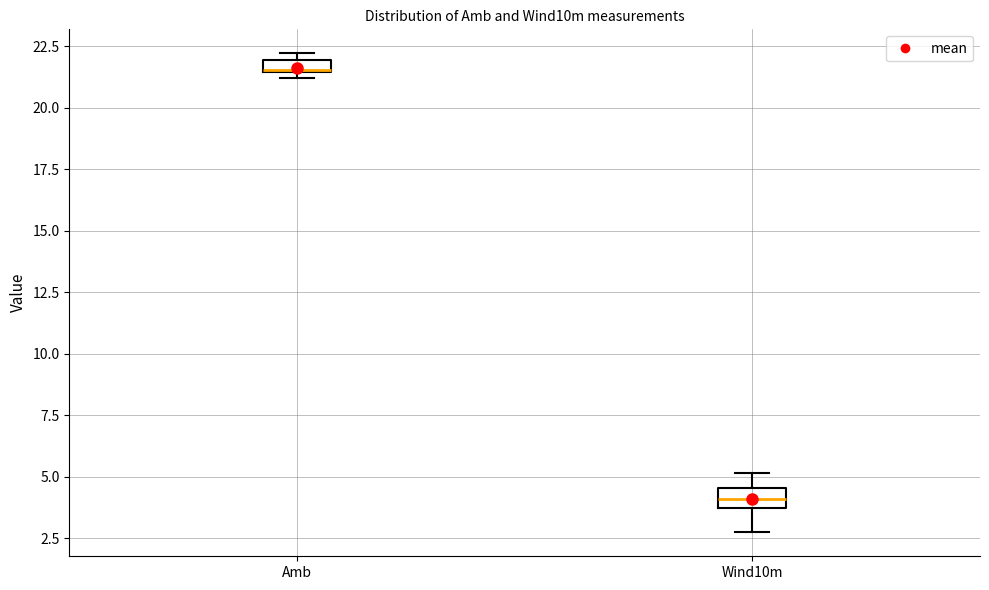

Where is the lower edge of the box for Wind10m on the y-axis? The values are not printed on the chart, so give them approximately, as read against the axis.

3.5